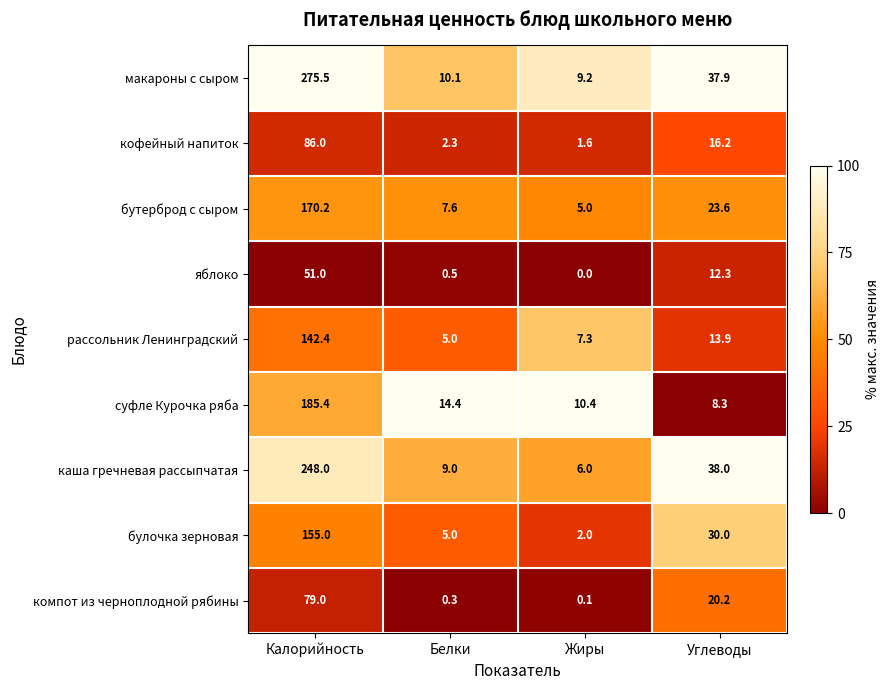

Which category has the highest value in the булочка зерновая series?

Калорийность